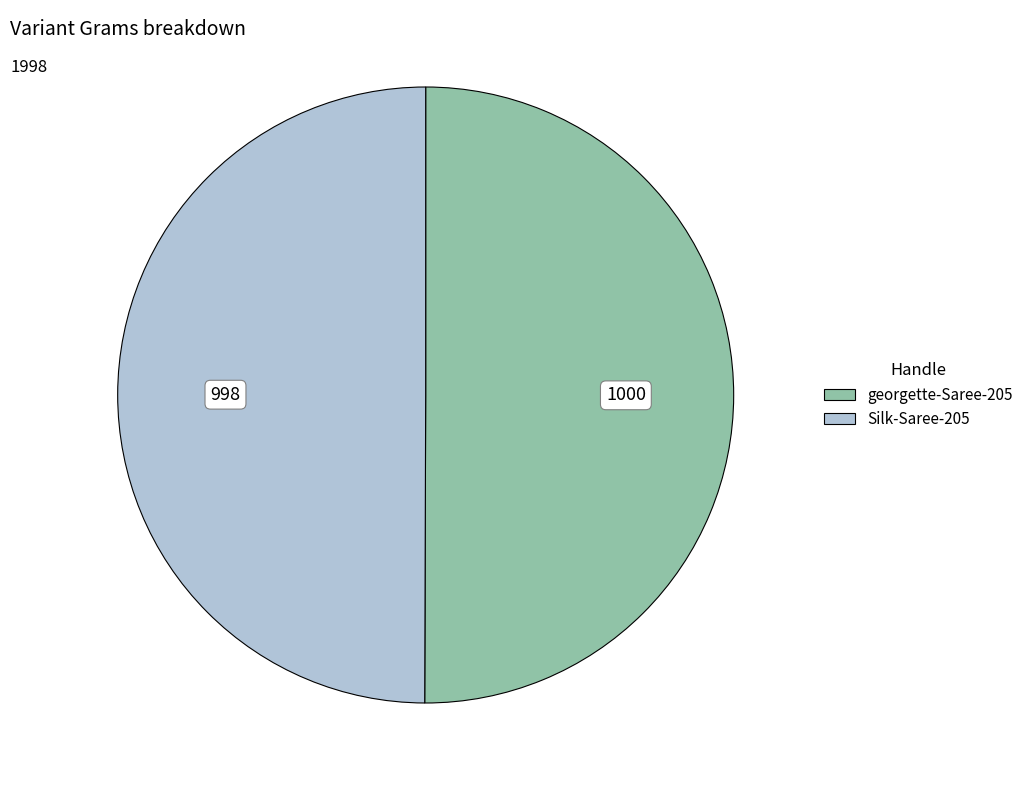

Combined, do Silk-Saree-205 and georgette-Saree-205 account for over 50%?

Yes